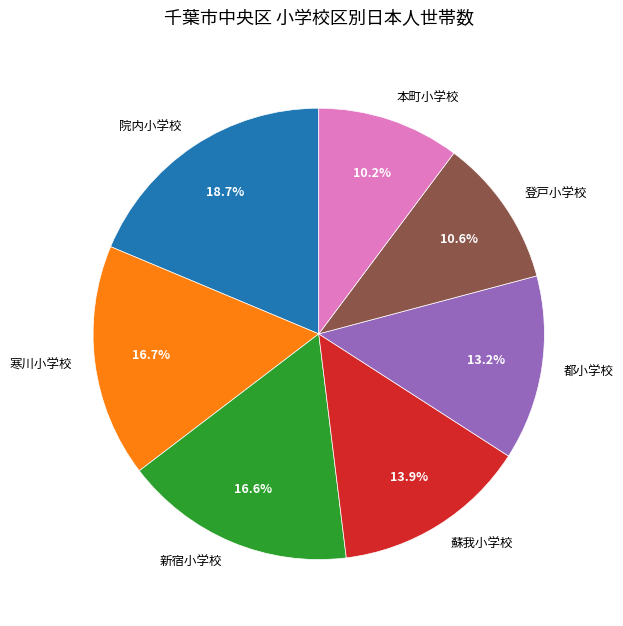

Is there a majority slice in this chart?

No